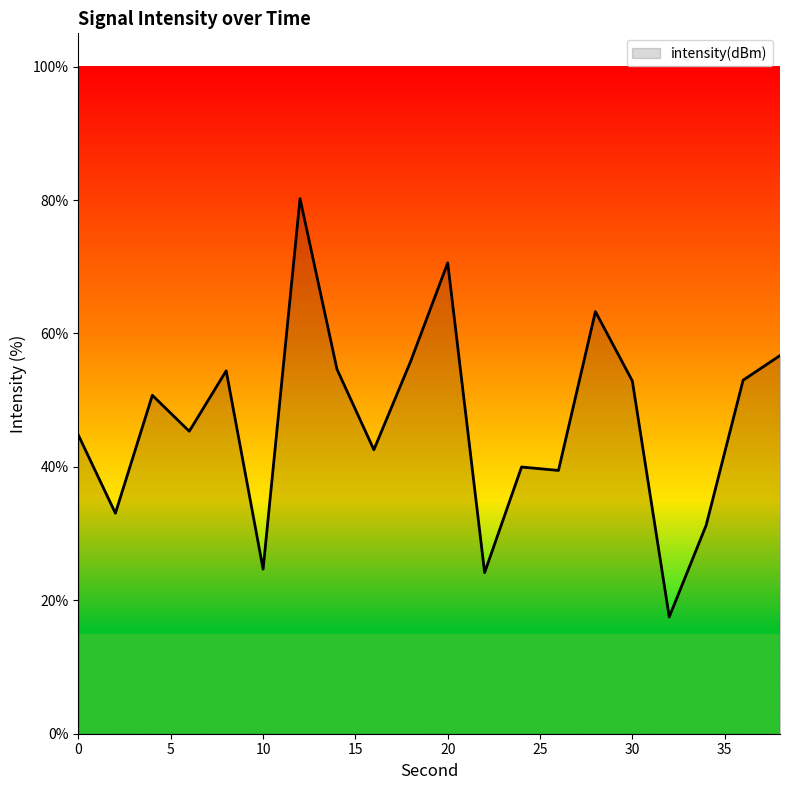

What is the difference between the maximum and minimum values?

62.7